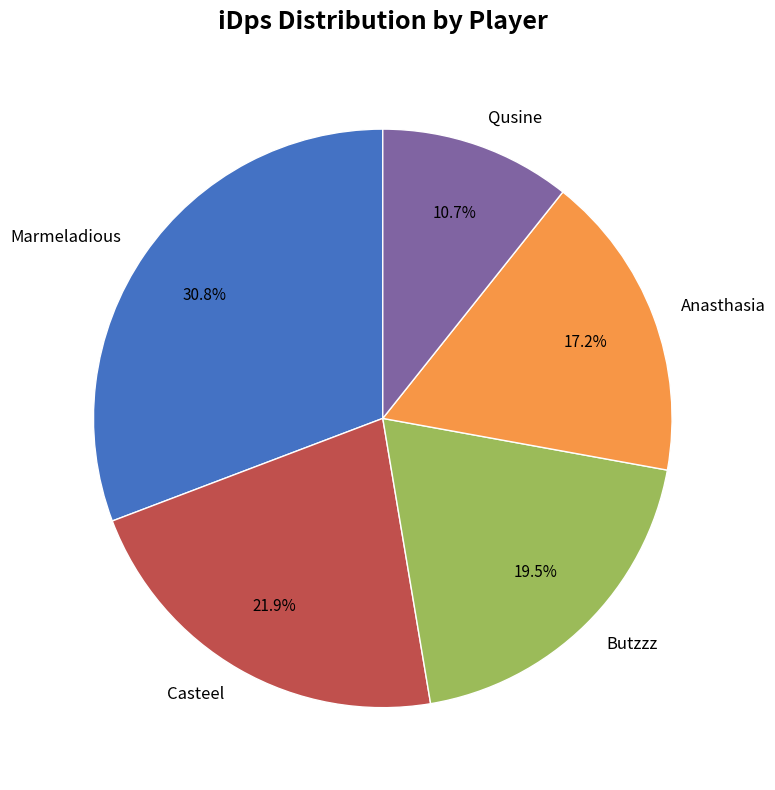

What is the ratio of the value at Casteel to the value at Marmeladious?

0.7